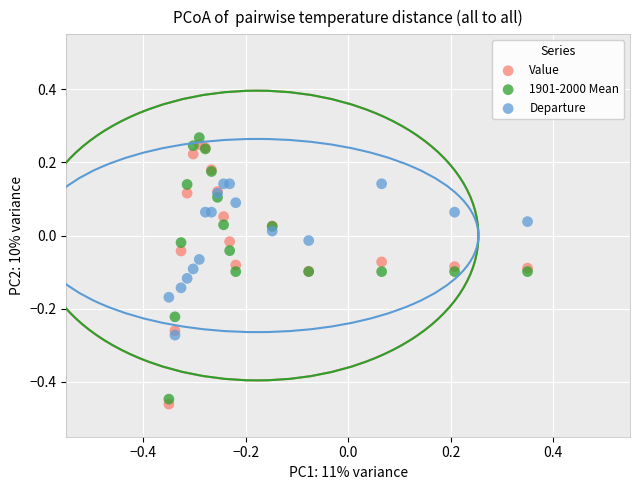

What is the X range (max minus min) for the scatter plot?

0.7